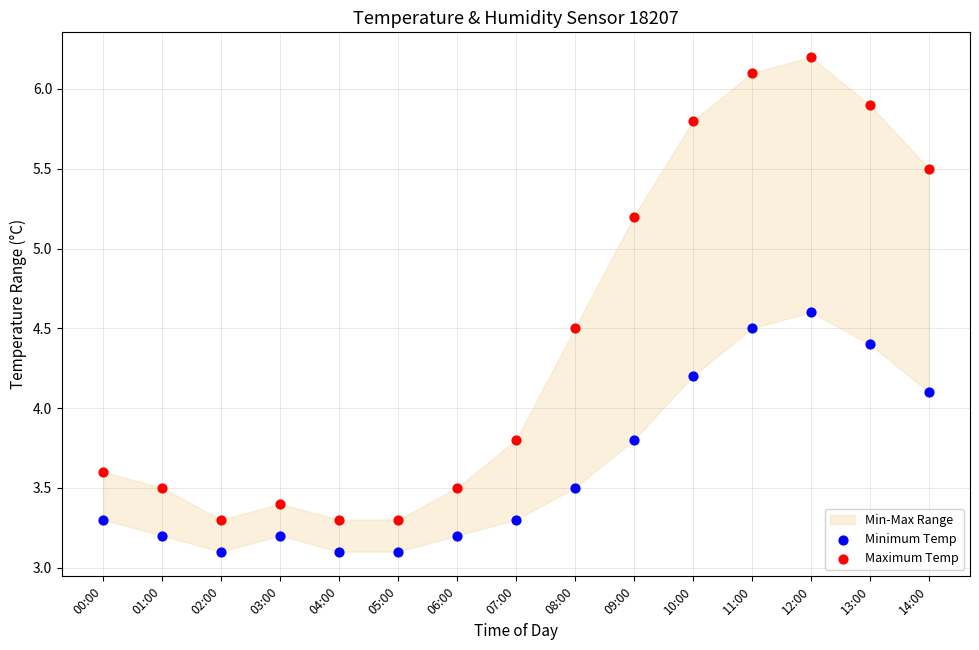

Which series reaches the maximum Y coordinate?

Maximum Temp